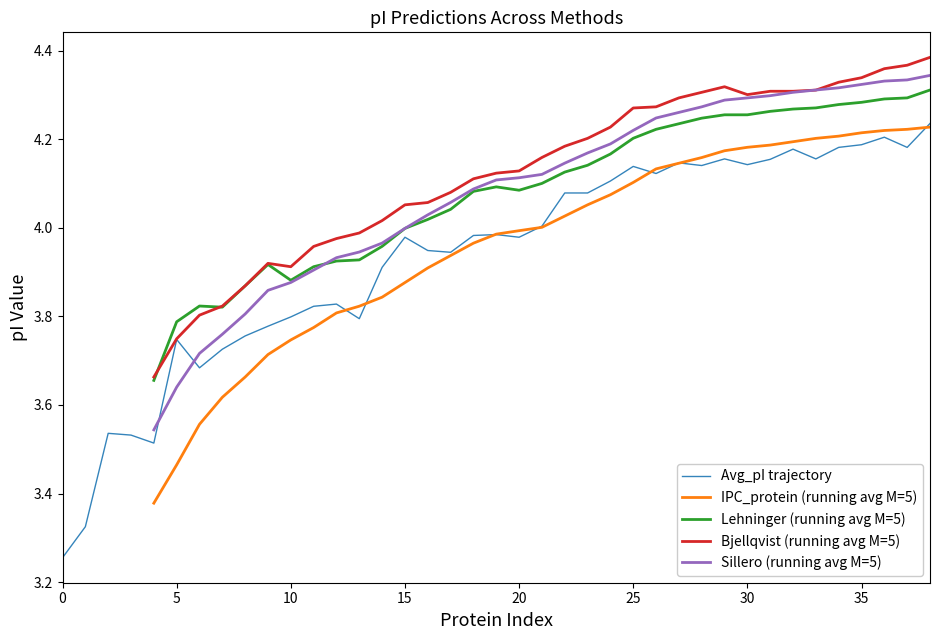

True or false: Sillero and IPC_protein intersect in this chart.

False